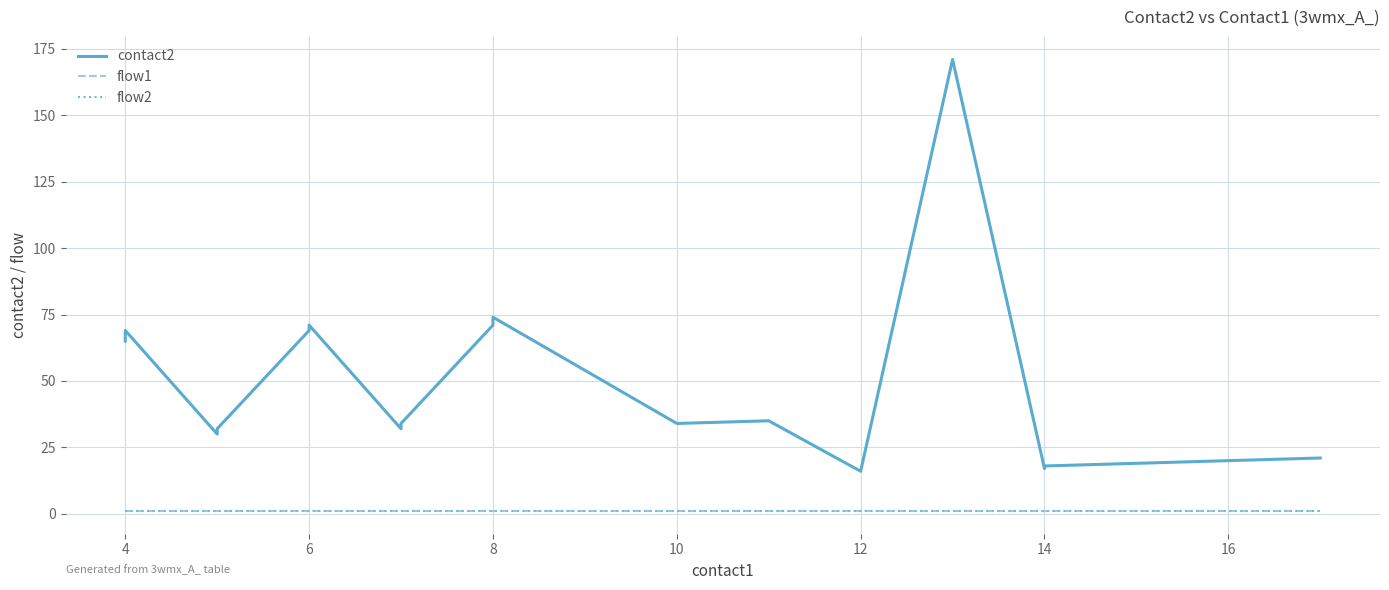

Does the chart display data point markers on the line(s)?

No